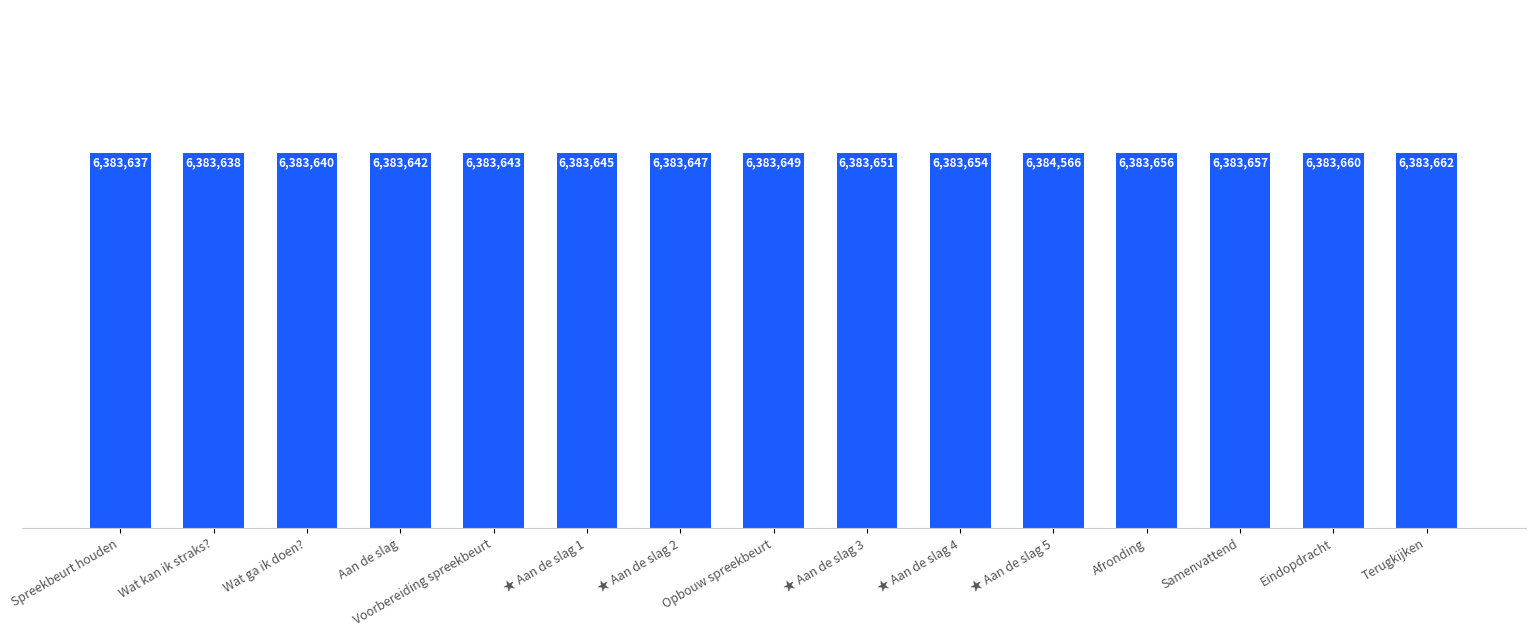

Rank the categories by value from lowest to highest.

Spreekbeurt houden, Wat kan ik straks?, Wat ga ik doen?, Aan de slag, Voorbereiding spreekbeurt, ★ Aan de slag 1, ★ Aan de slag 2, Opbouw spreekbeurt, ★ Aan de slag 3, ★ Aan de slag 4, Afronding, Samenvattend, Eindopdracht, Terugkijken, ★ Aan de slag 5